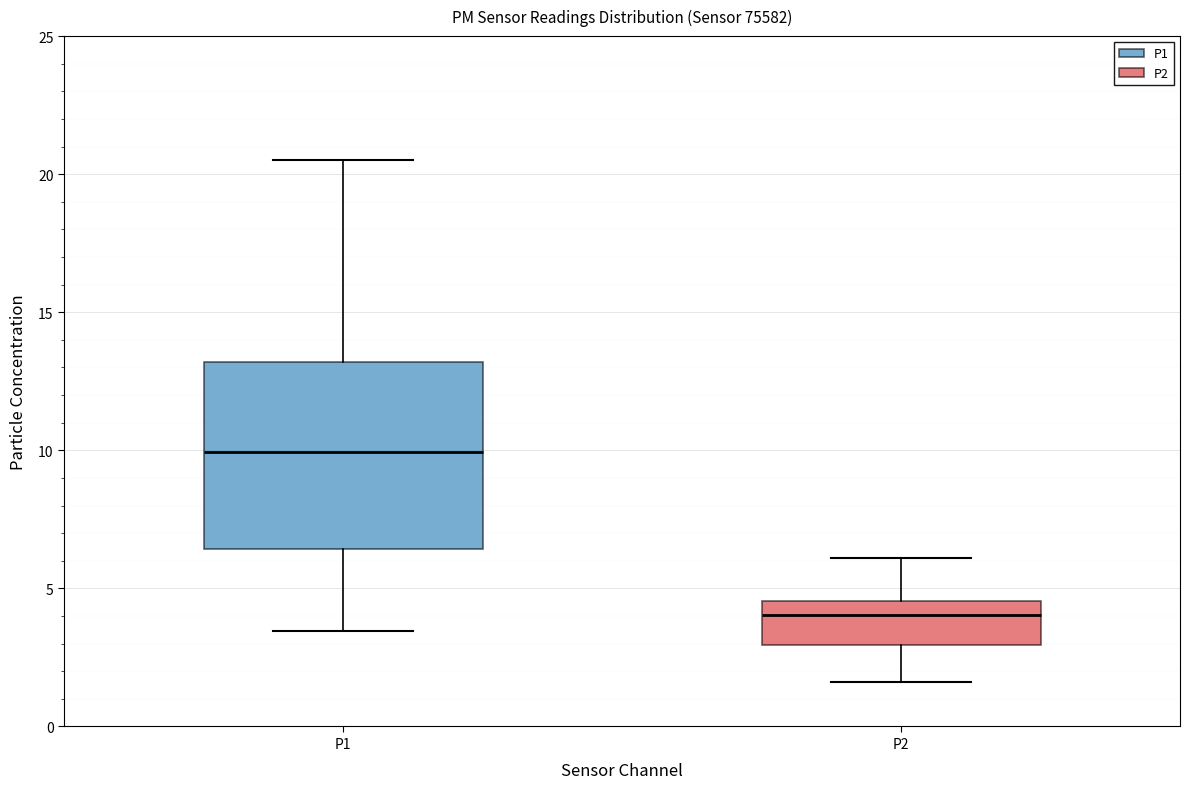

Reading left to right, read every box against the y-axis: the position of its median line, the range the box covers, and the ends of its whiskers. The values are not printed on the chart, so give them approximately, as read against the axis.

P1: median 10.0, box 6.5 to 13.0, whiskers 3.5 to 20.5
P2: median 4.0, box 3.0 to 4.5, whiskers 1.5 to 6.0